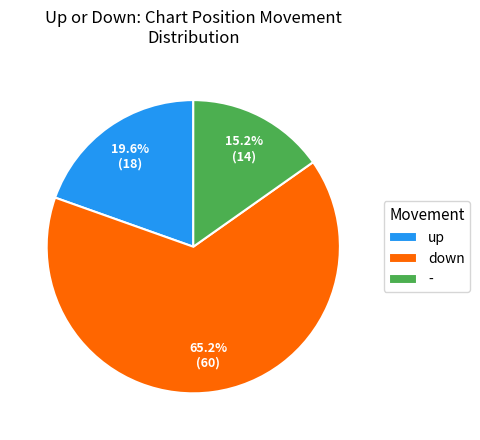

To the nearest percent, what is the average slice percentage?

33%